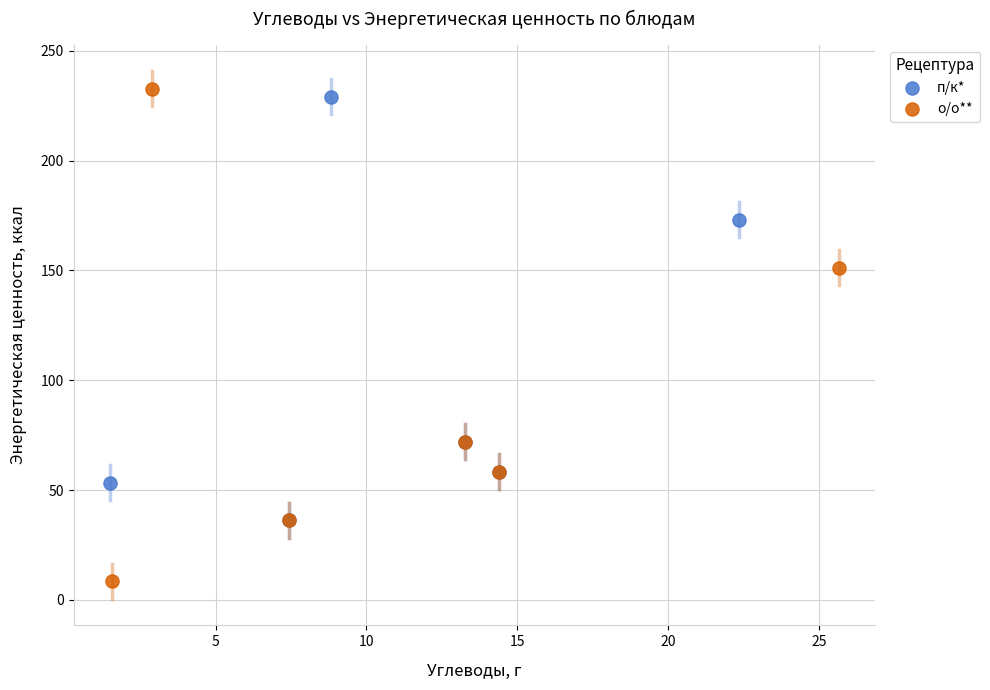

Which series has the widest spread of Y values?

о/о**